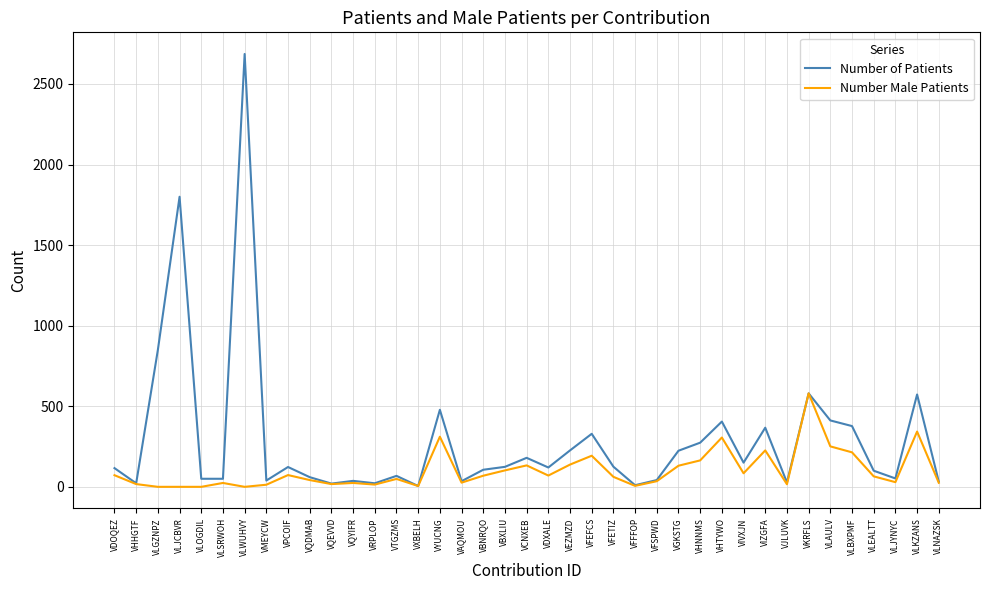

What is the average value of the Number of Patients series?

290